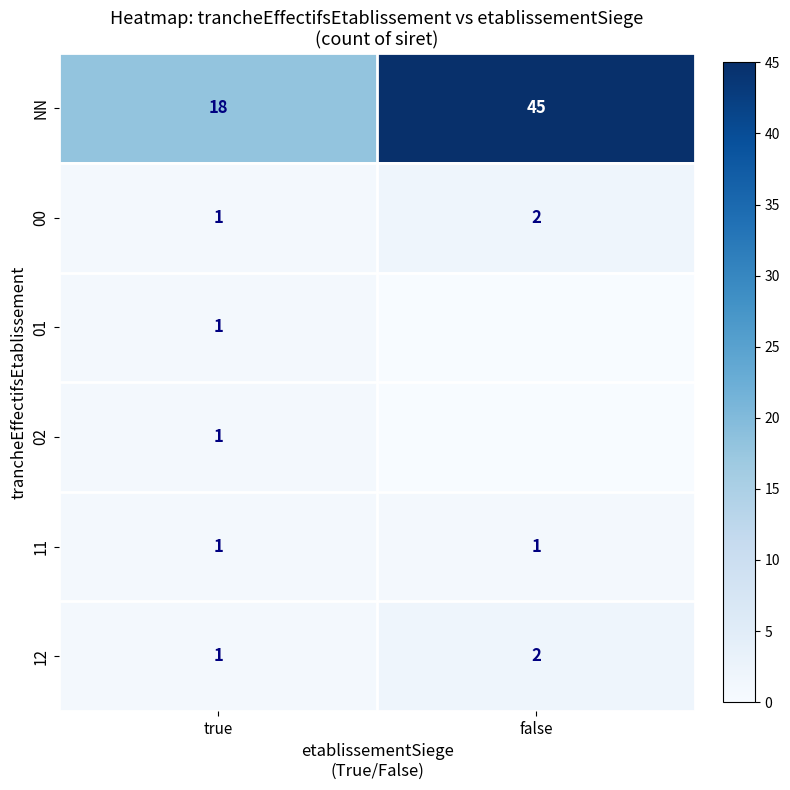

Where is 00 nearest to the value 1?

true